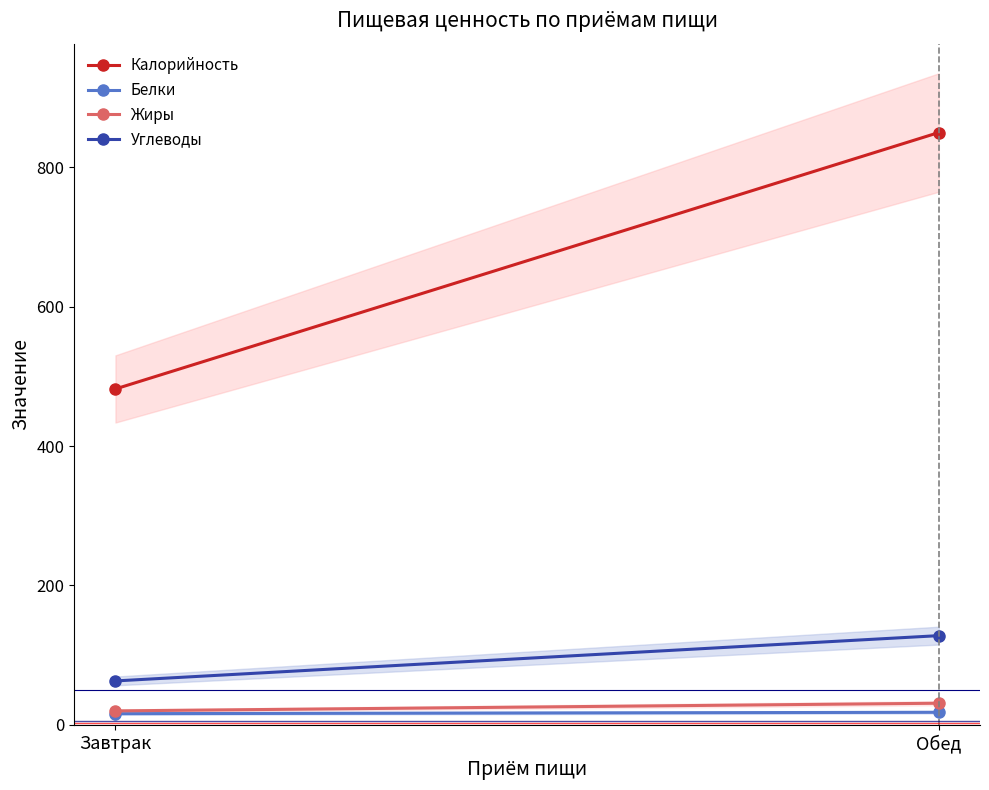

How many Углеводы values are between 63 and 128?

2